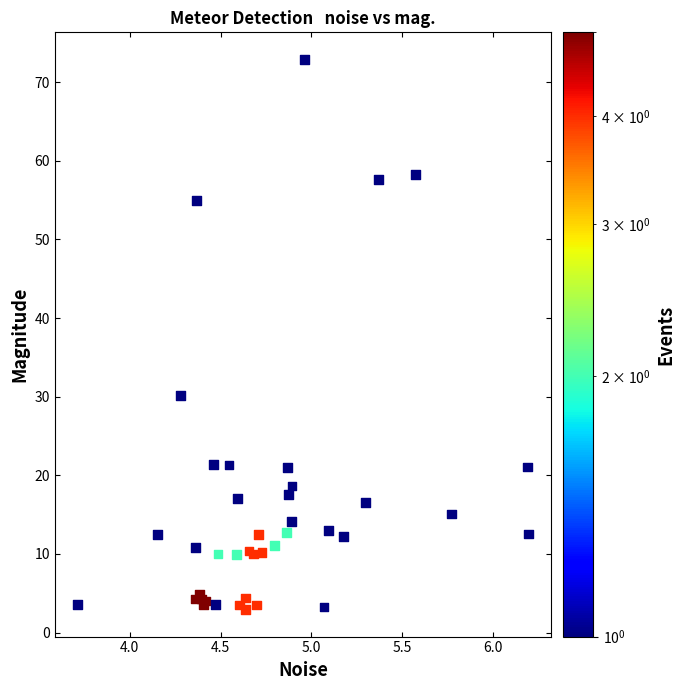

What Y value in the scatter plot is closest to 37?

30.2